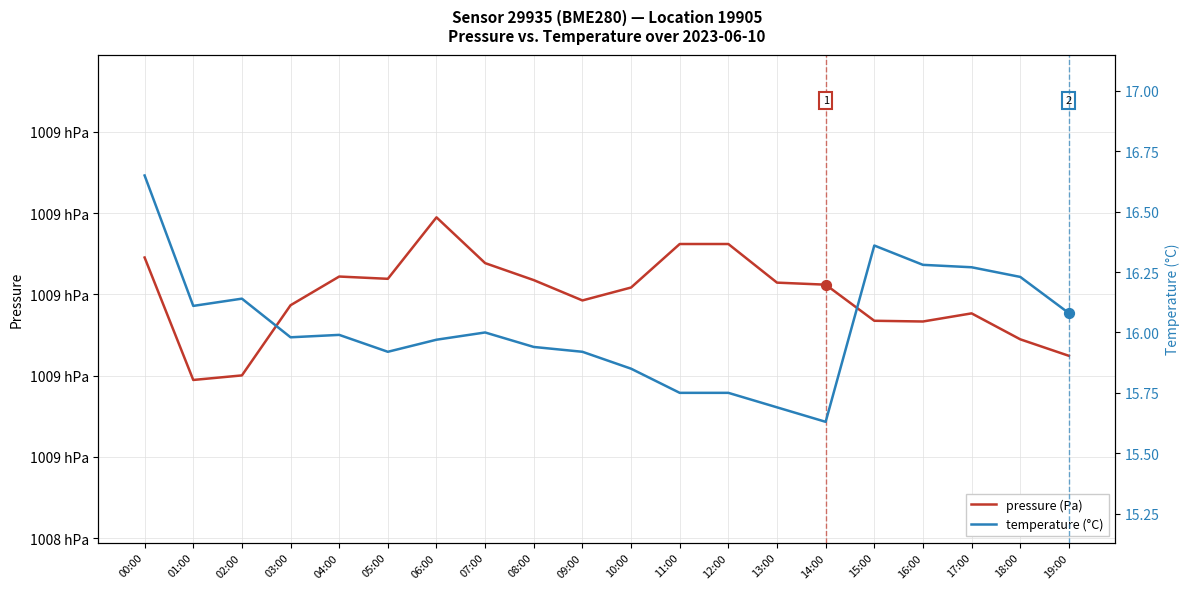

At how many categories does at least one series exceed 1020?

20